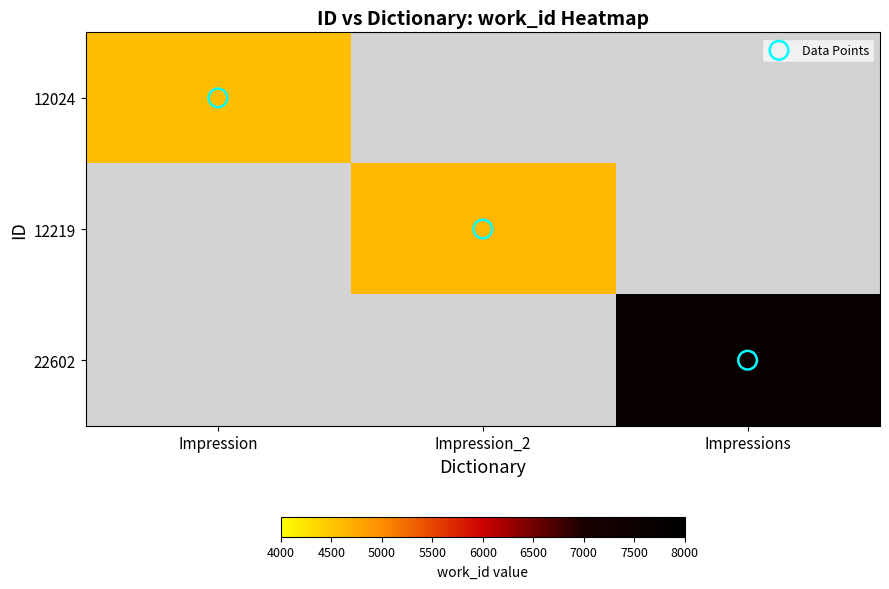

Which label corresponds to the smallest value in the chart?

Impression